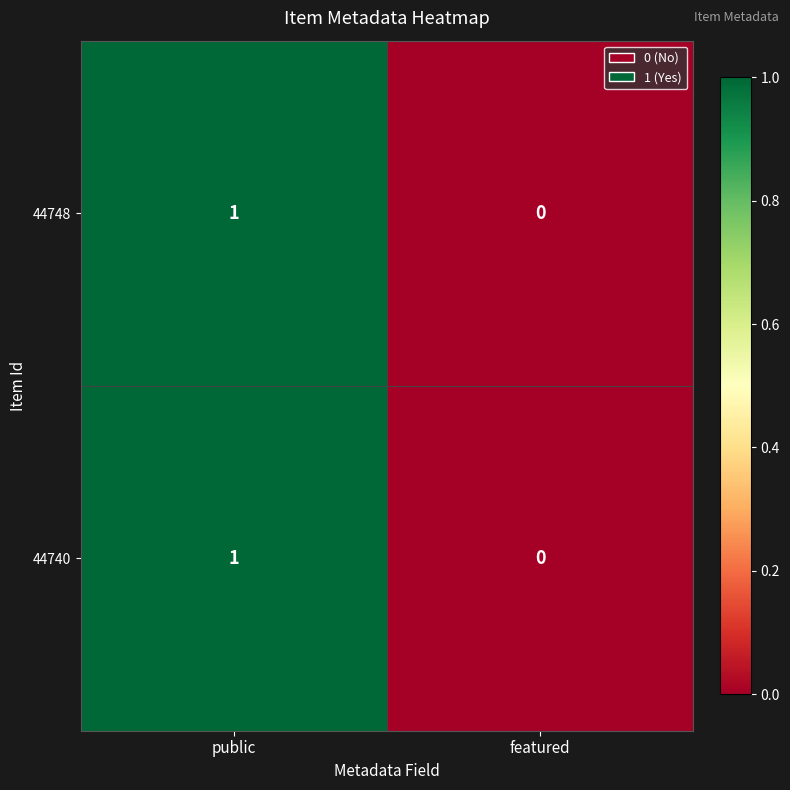

At which category is the sum across all series the highest?

public